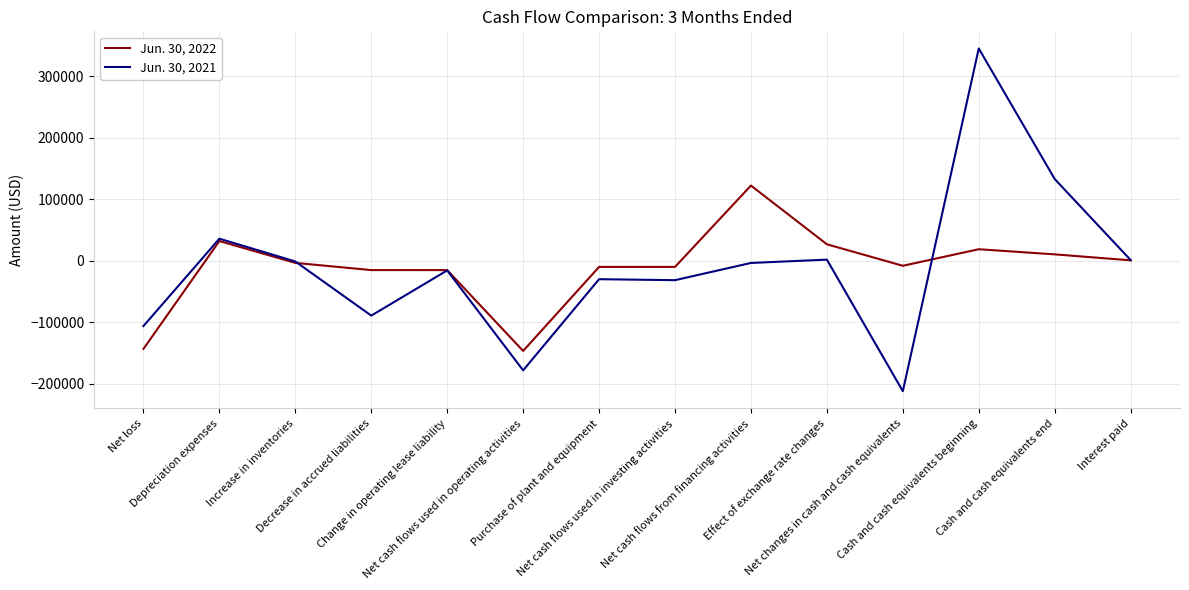

How many series are shown in this chart?

2